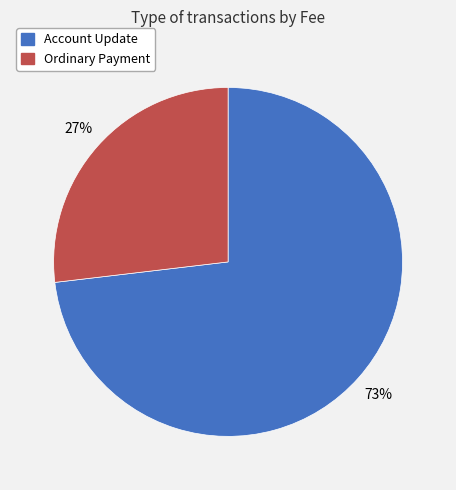

To the nearest percent, what is the difference between the largest and smallest slice percentages?

46%